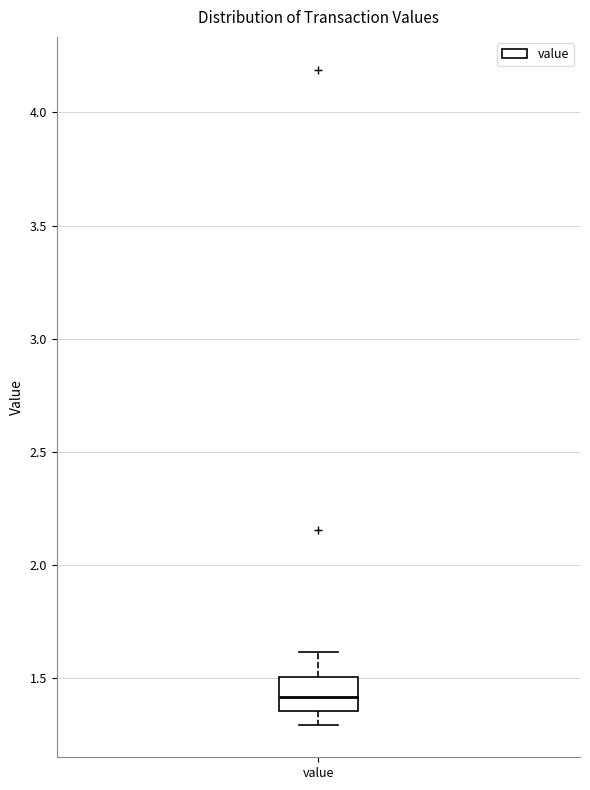

Transcribe this box plot: give where the median line is, the range the box spans, and where the two whiskers end, as read against the y-axis. The values are not printed on the chart, so give them approximately, as read against the axis.

median 1.40, box 1.35 to 1.50, whiskers 1.30 to 1.60